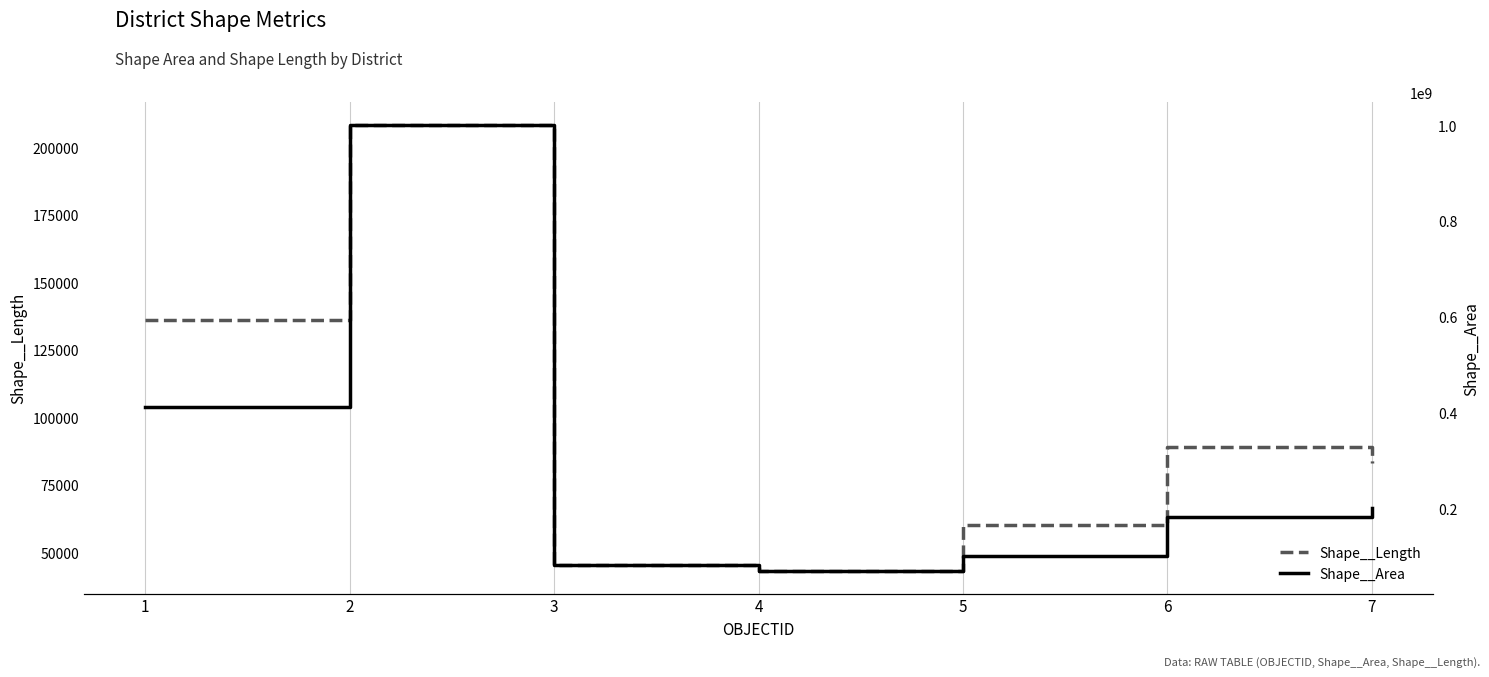

At which label is Shape__Length closest to 125710?

1